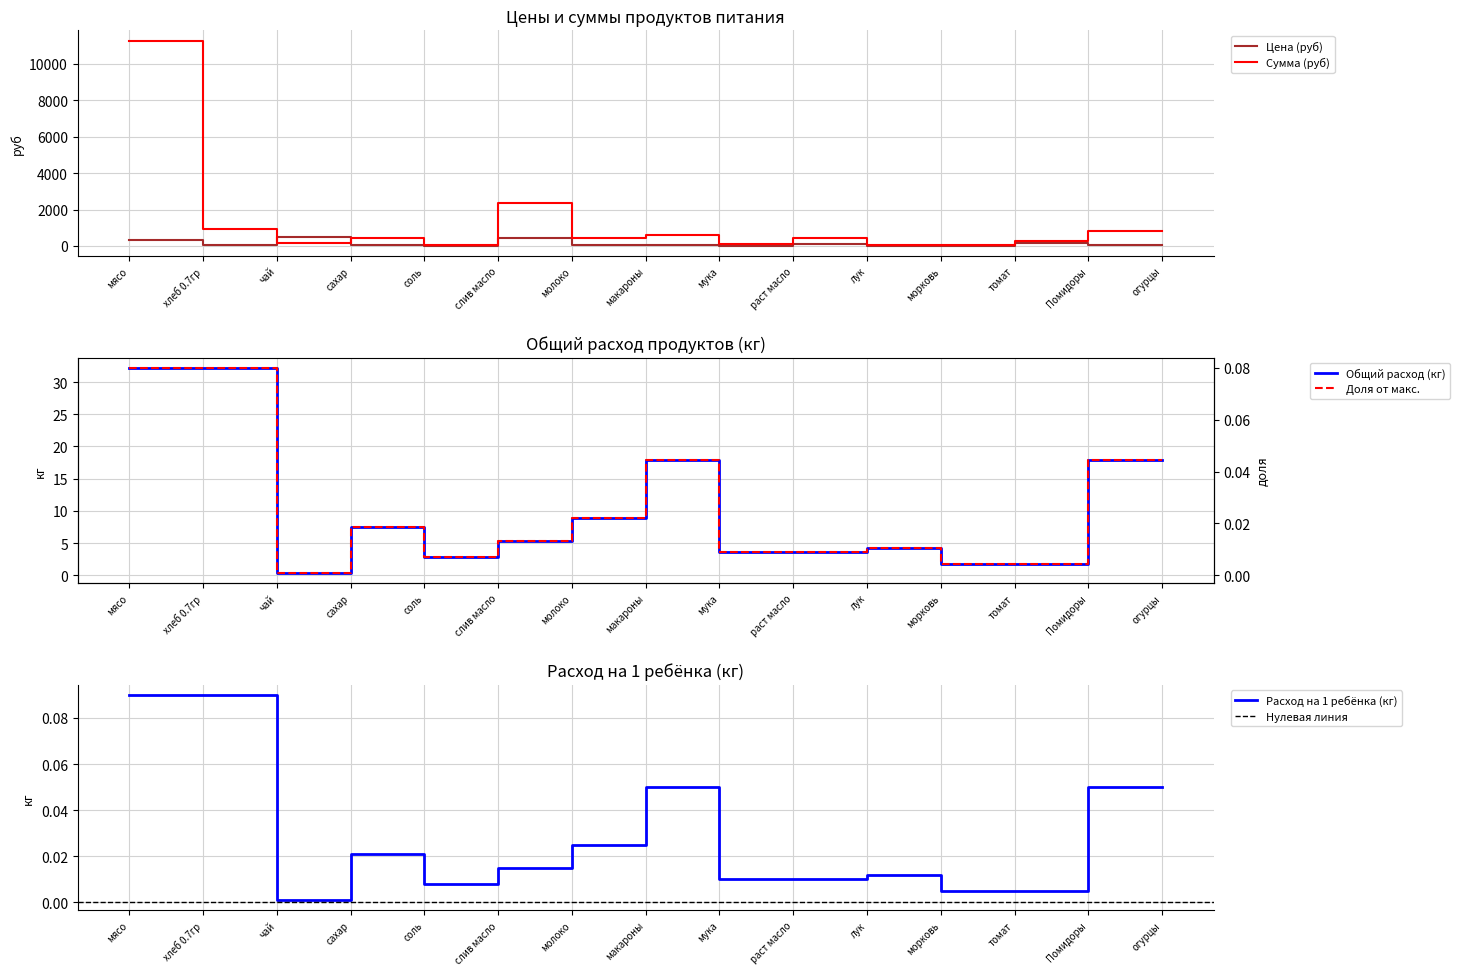

List the series in order of their peak value, lowest first.

Расход на 1 ребёнка (кг), Общий расход (кг), Цена (руб), Сумма (руб)